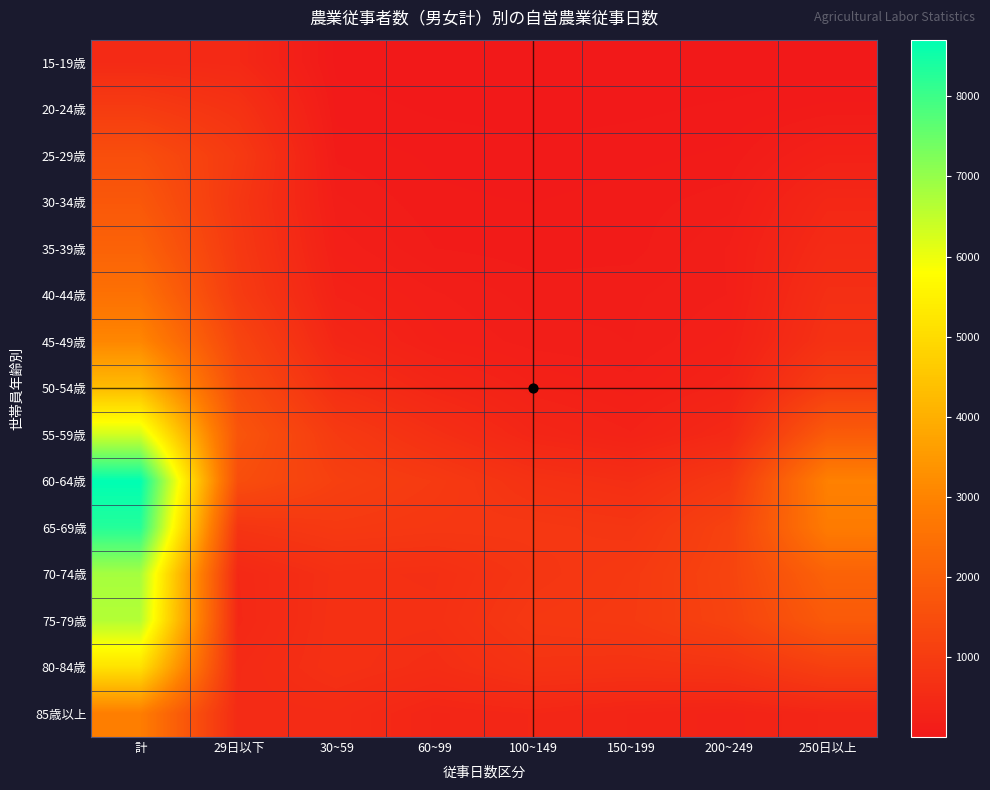

At 29日以下, list the series in order from largest to smallest.

55-59歳, 60-64歳, 50-54歳, 45-49歳, 40-44歳, 25-29歳, 35-39歳, 30-34歳, 65-69歳, 20-24歳, 85歳以上, 80-84歳, 15-19歳, 70-74歳, 75-79歳